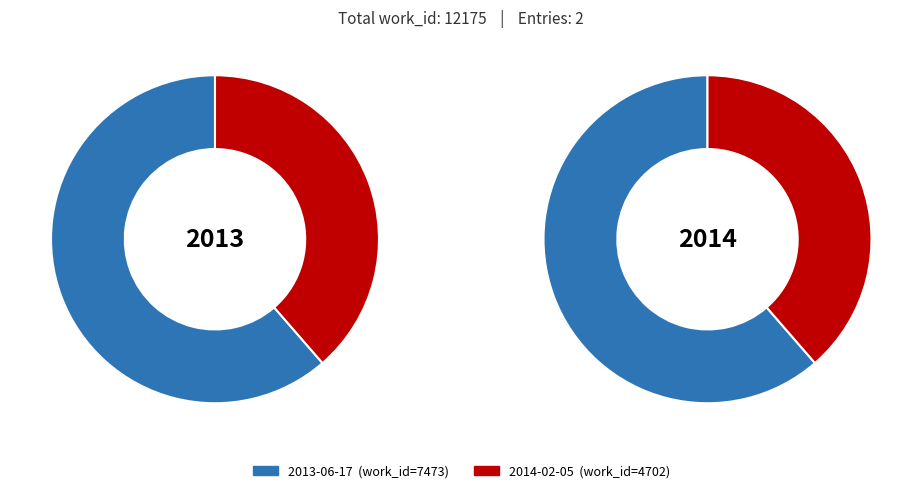

True or false: 2013-06-17 accounts for 61% of the total.

True